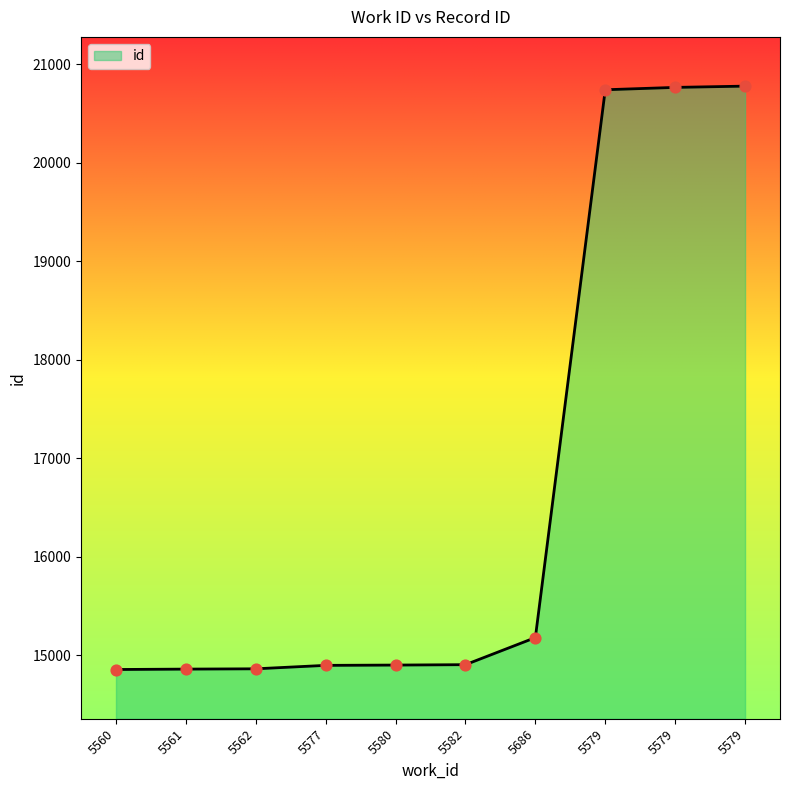

How many lines are shown in the chart?

1